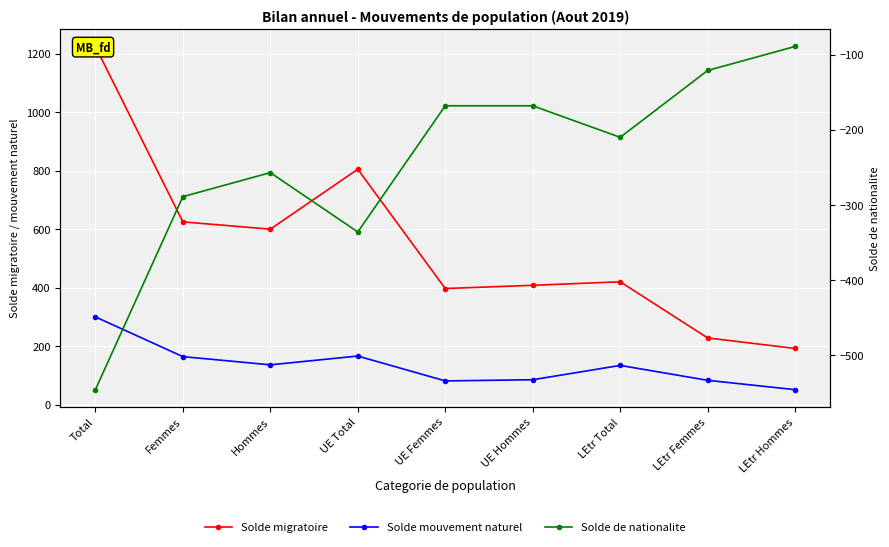

True or false: Solde mouvement naturel has a value of 134 at LEtr Total.

True